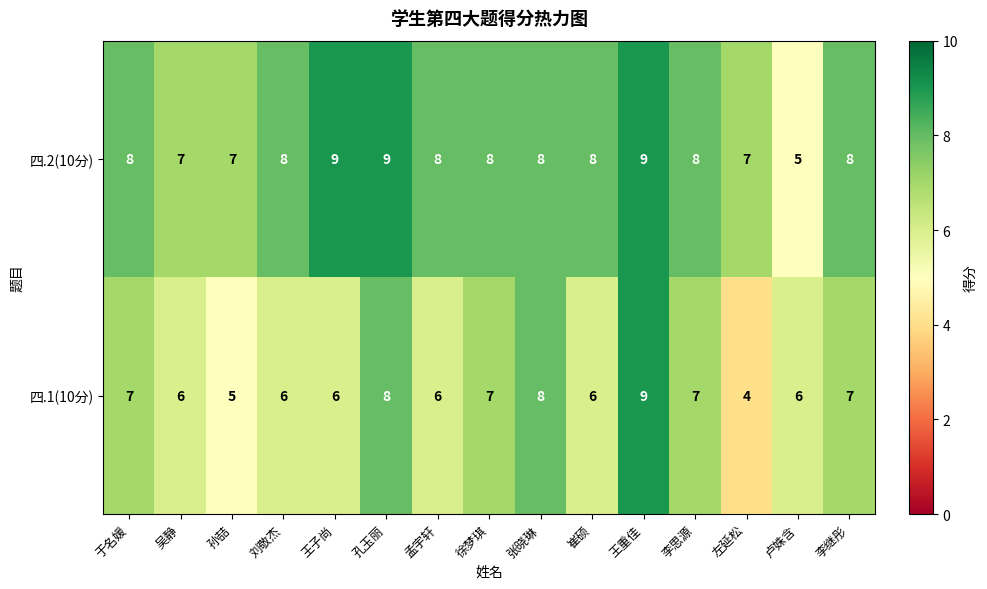

Which series has the largest total across all categories?

四.2(10分)